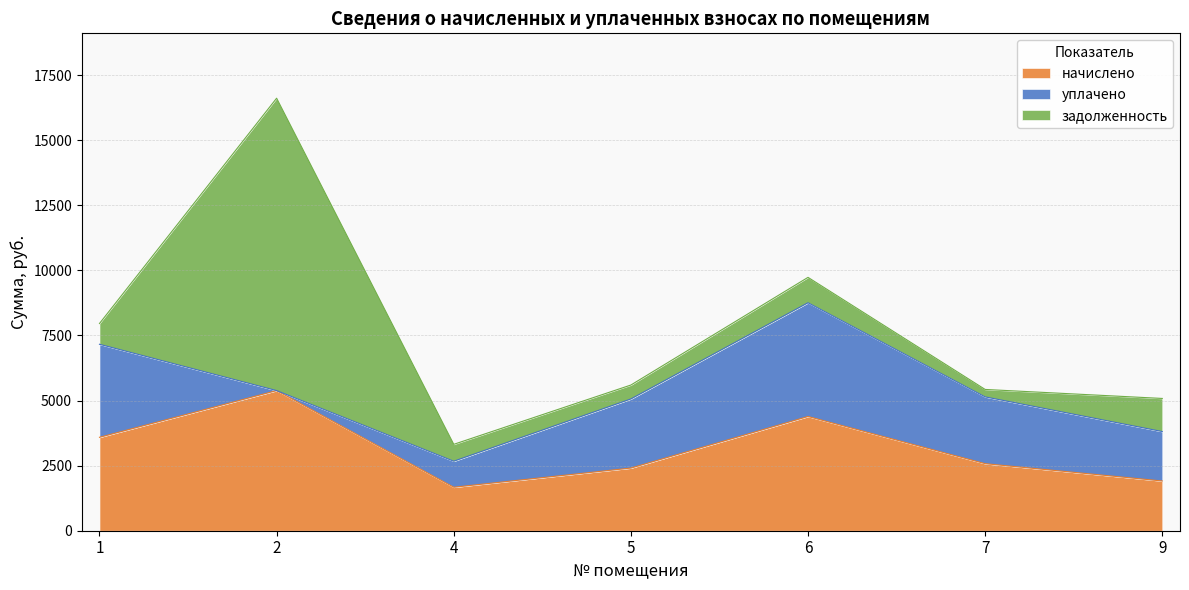

Reading left to right, list all the values displayed in this chart.

начислено: 1=3588.8	2=5383.1	4=1670.0	5=2407.3	6=4388.2	7=2576.1	9=1909.9
уплачено: 1=3573.4	2=0.0	4=1000.0	5=2654.2	6=4369.4	7=2565.1	9=1899.9
задолженность: 1=797.5	2=11231.6	4=648.6	5=535.0	6=975.2	7=286.2	9=1271.6